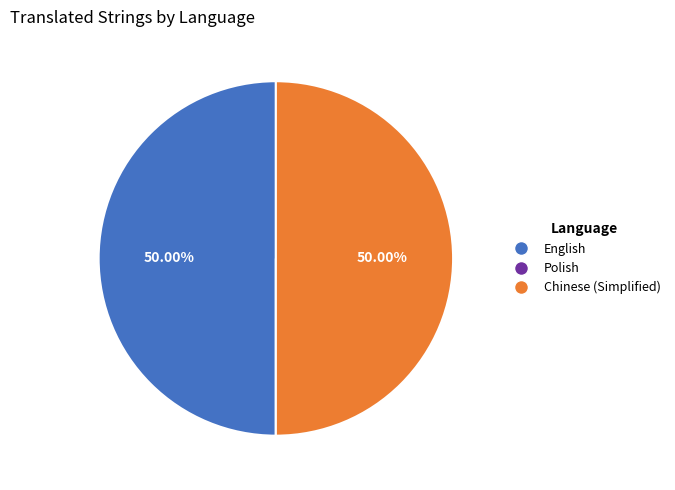

The Chinese (Simplified) slice represents 45% of the pie. True or false?

False